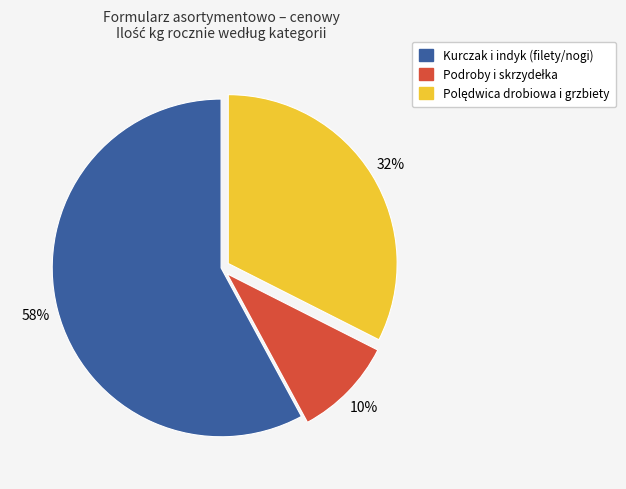

Is there a majority slice in this chart?

Yes